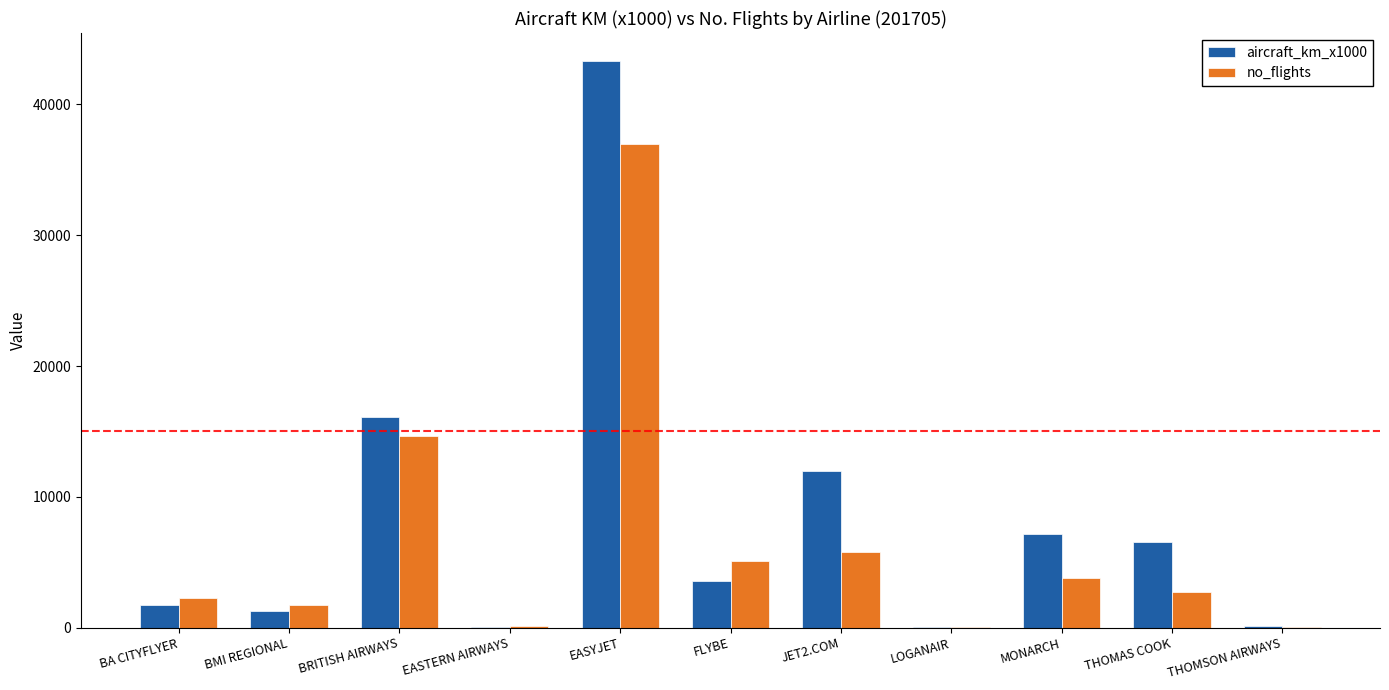

At which category is the sum across all series the highest?

EASYJET